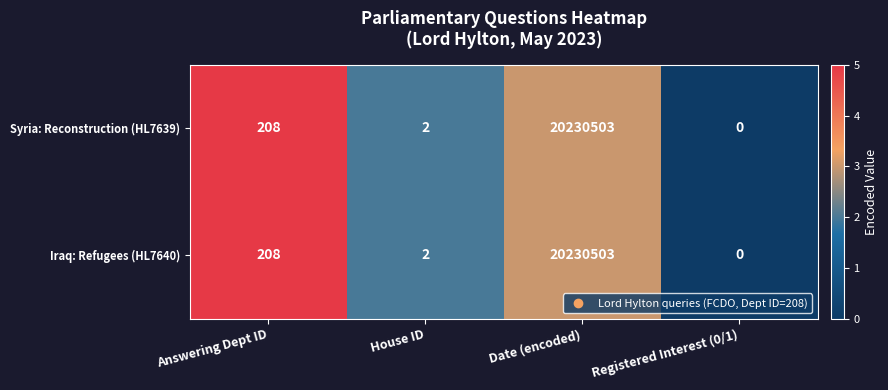

At which label is Syria: Reconstruction (HL7639) closest to 10115251?

Answering Dept ID